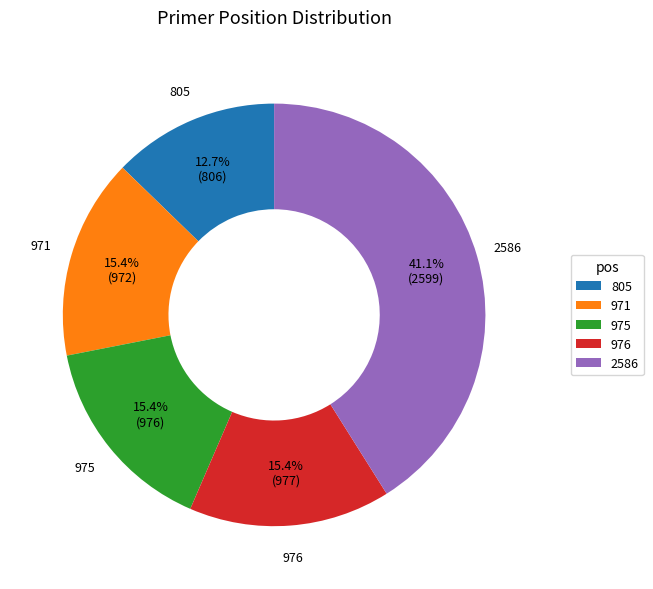

To the nearest percent, what is the average slice percentage?

20%